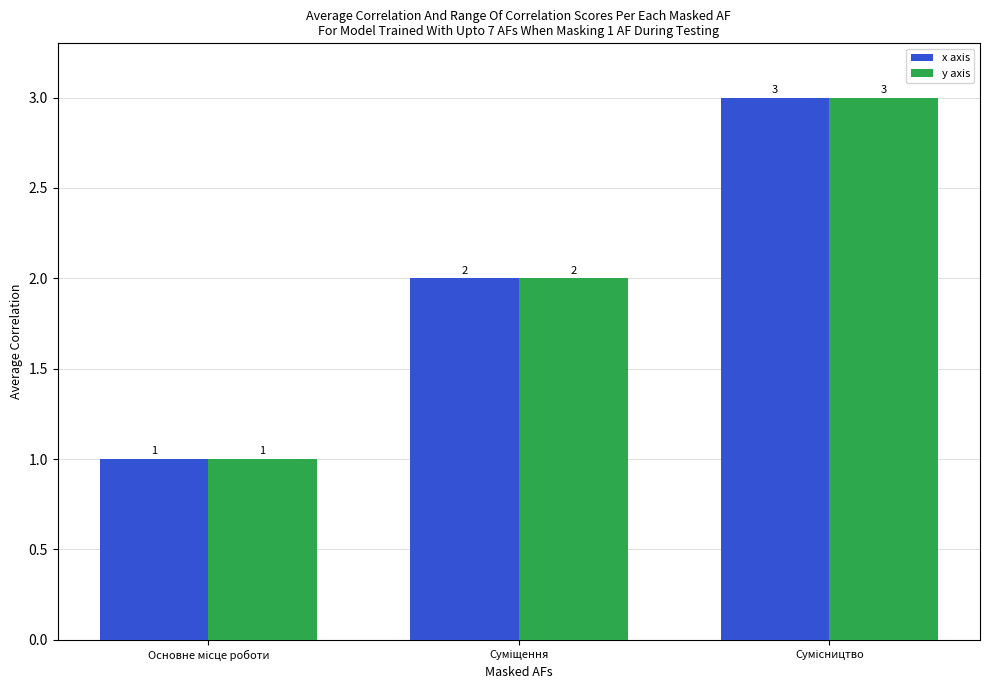

What are all the series names shown in the legend?

x axis, y axis